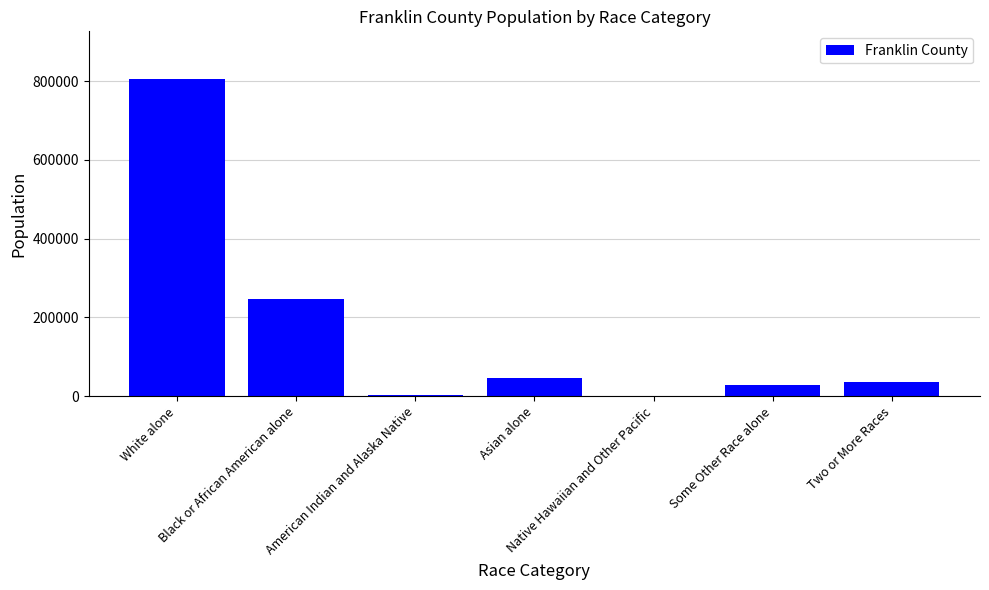

What is the greatest value displayed?

805617